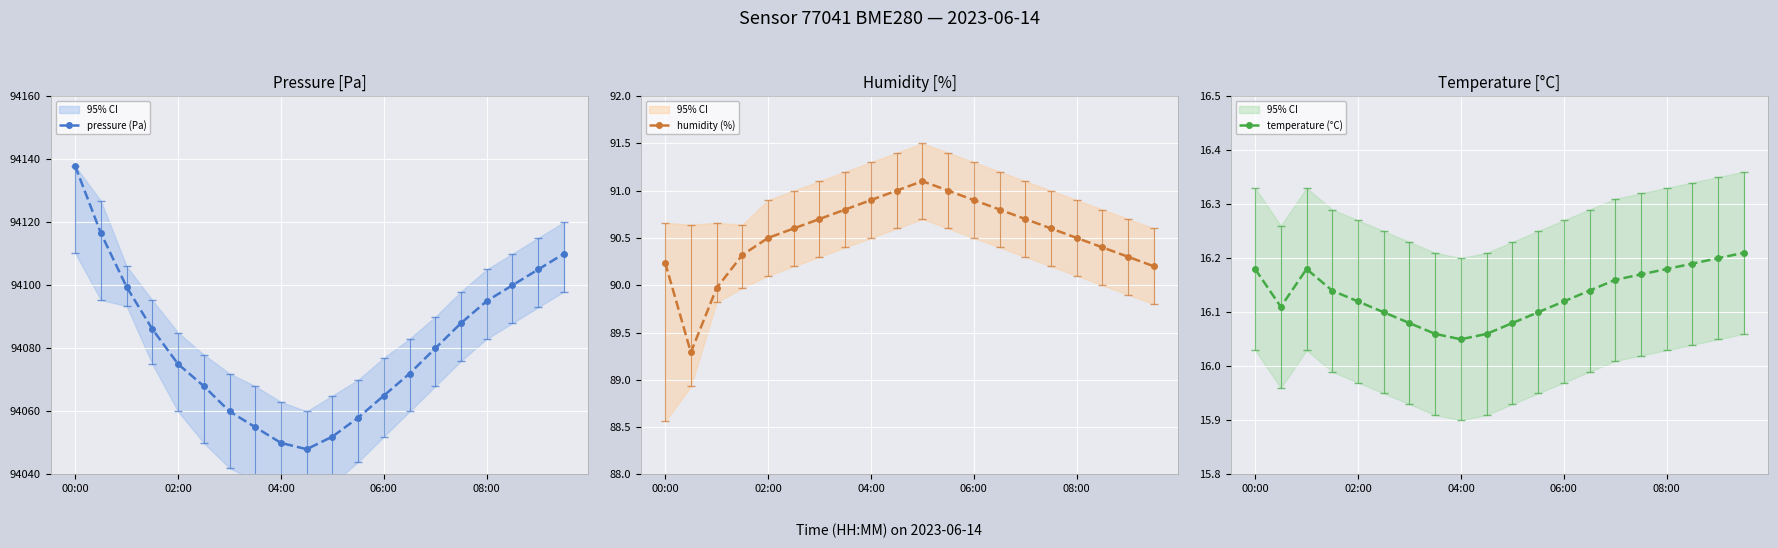

Is it true that temperature (°C) equals 7.2 at 06:00?

False